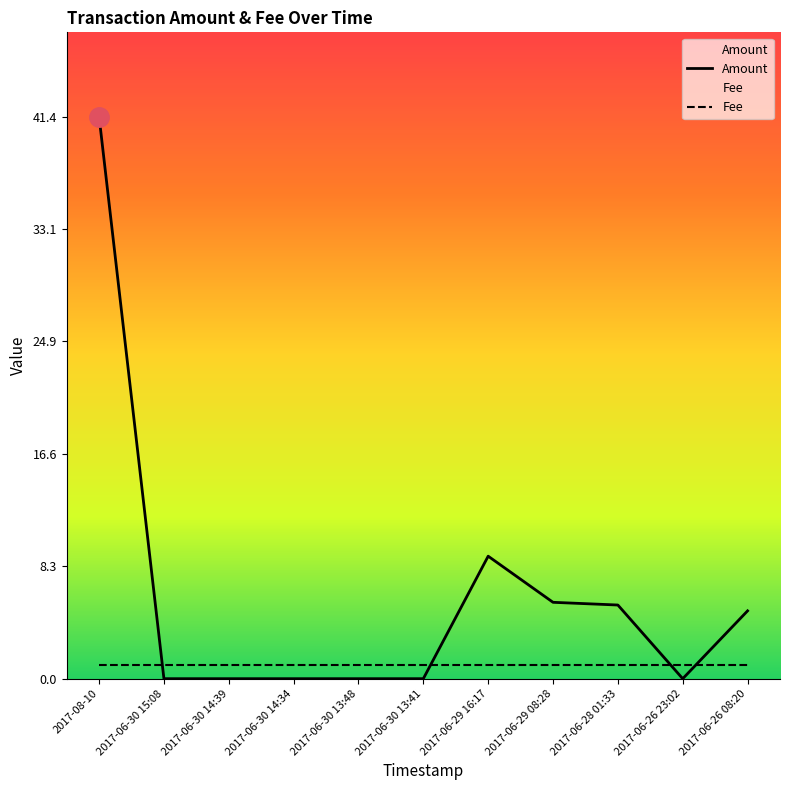

Between 2017-06-30 14:39 and 2017-06-29 16:17, which series saw the biggest shift?

Amount